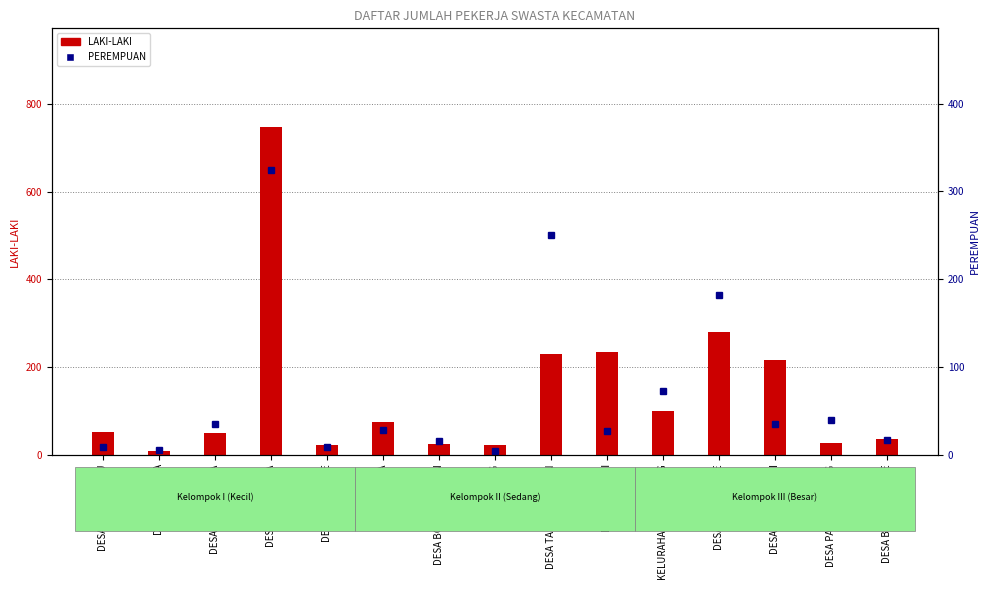

What is the difference between the highest and lowest values at DESA BONTOMATENE?

19